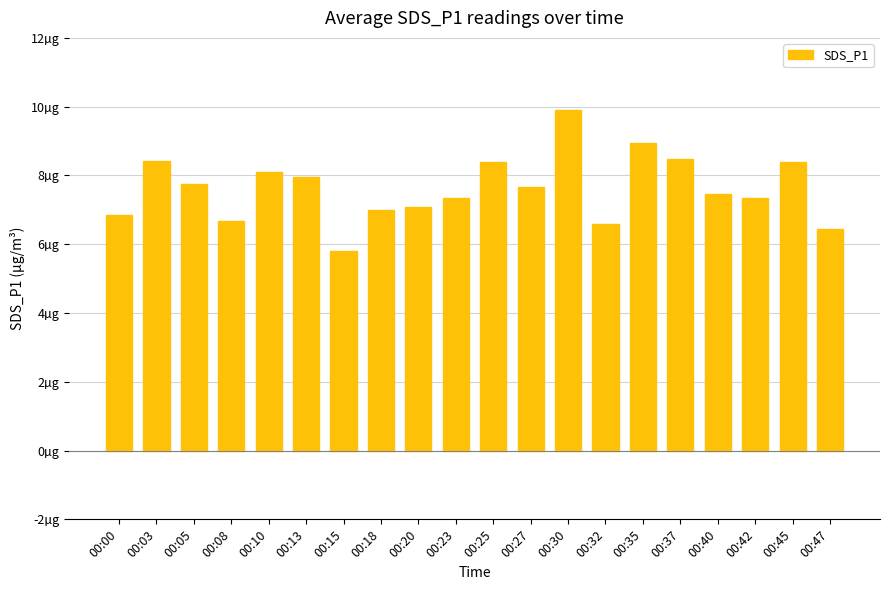

Does the chart contain any negative values?

No